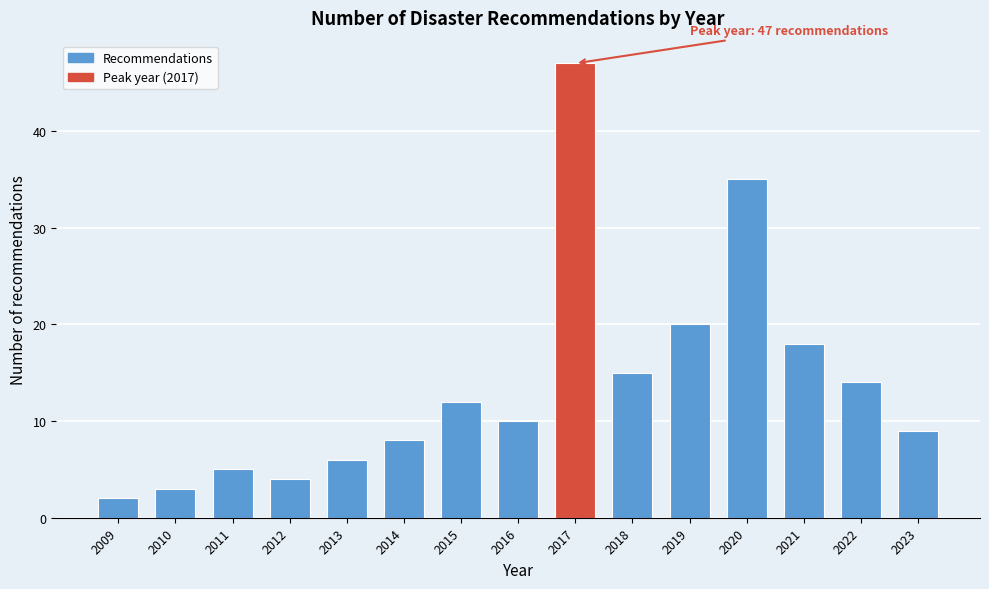

Reading left to right, what are all the values shown in this chart?

2	3	5	4	6	8	12	10	47	15	20	35	18	14	9